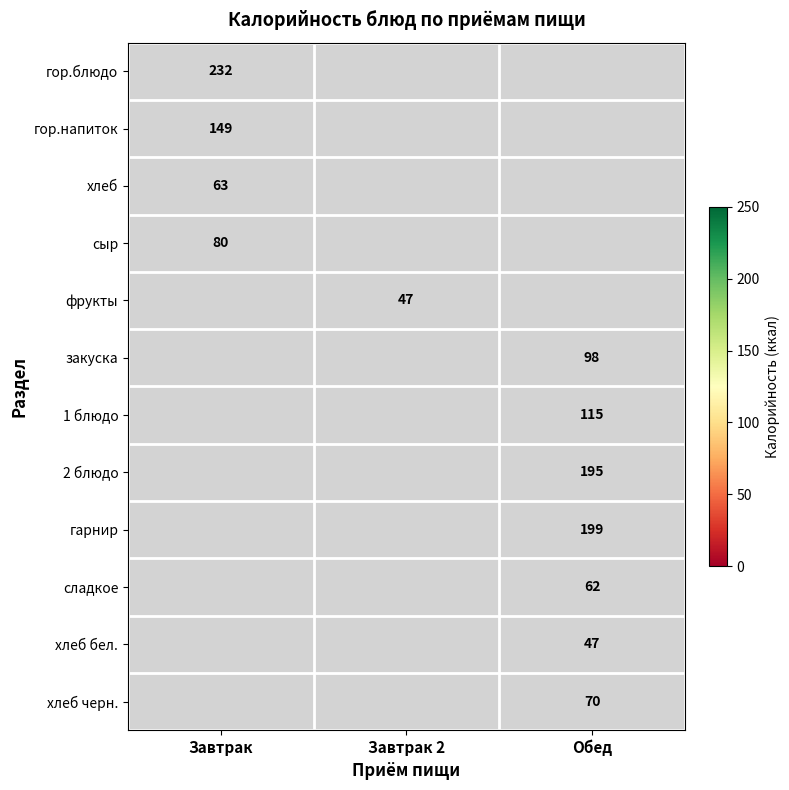

What is the smallest value displayed?

47.0